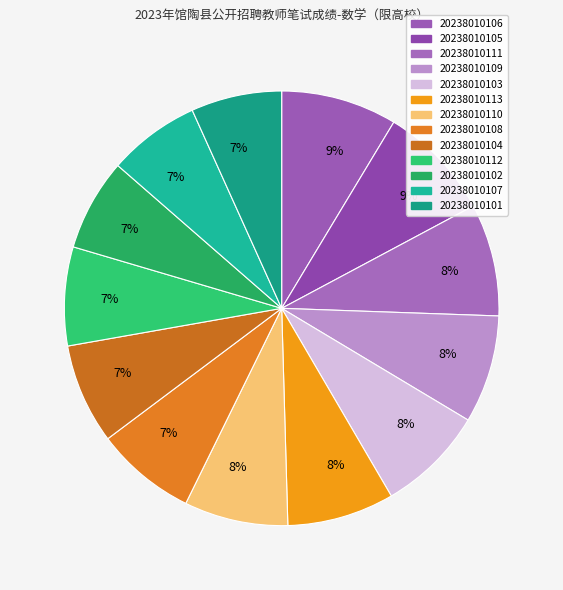

How many segments does this pie chart have?

13